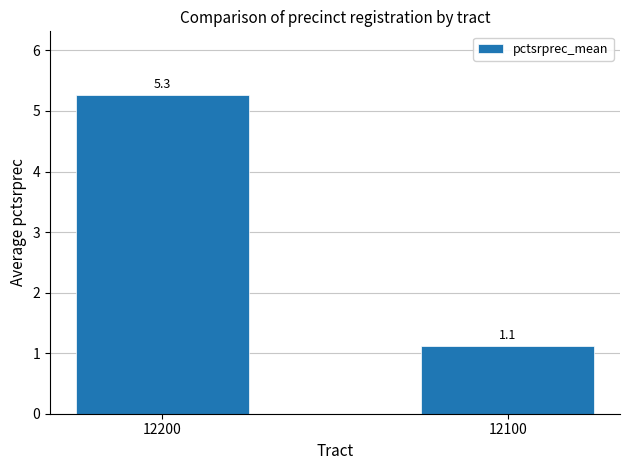

The chart shows a value of 0.6 at 12100. True or false?

False